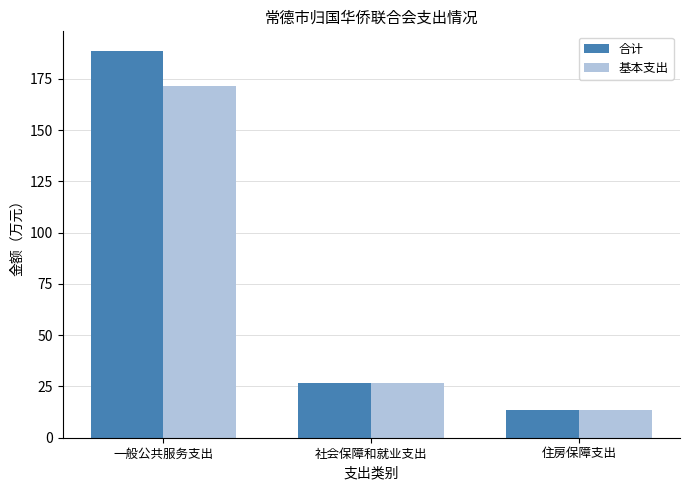

What are all the series names shown in the legend?

合计, 基本支出